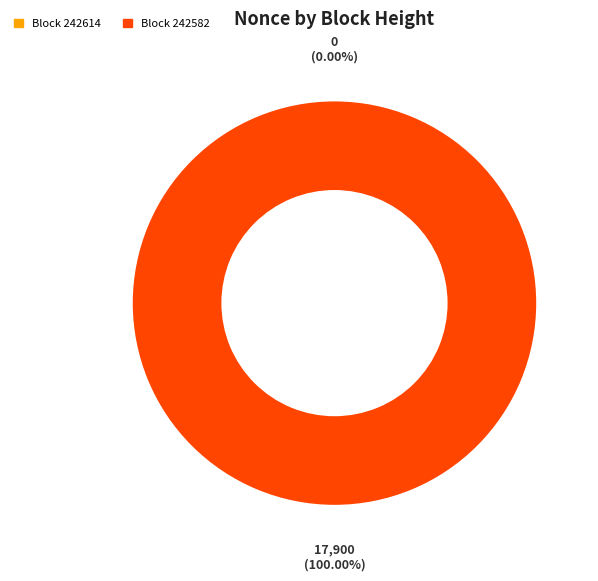

What is the total percentage of 242614 and 242582?

100.0%